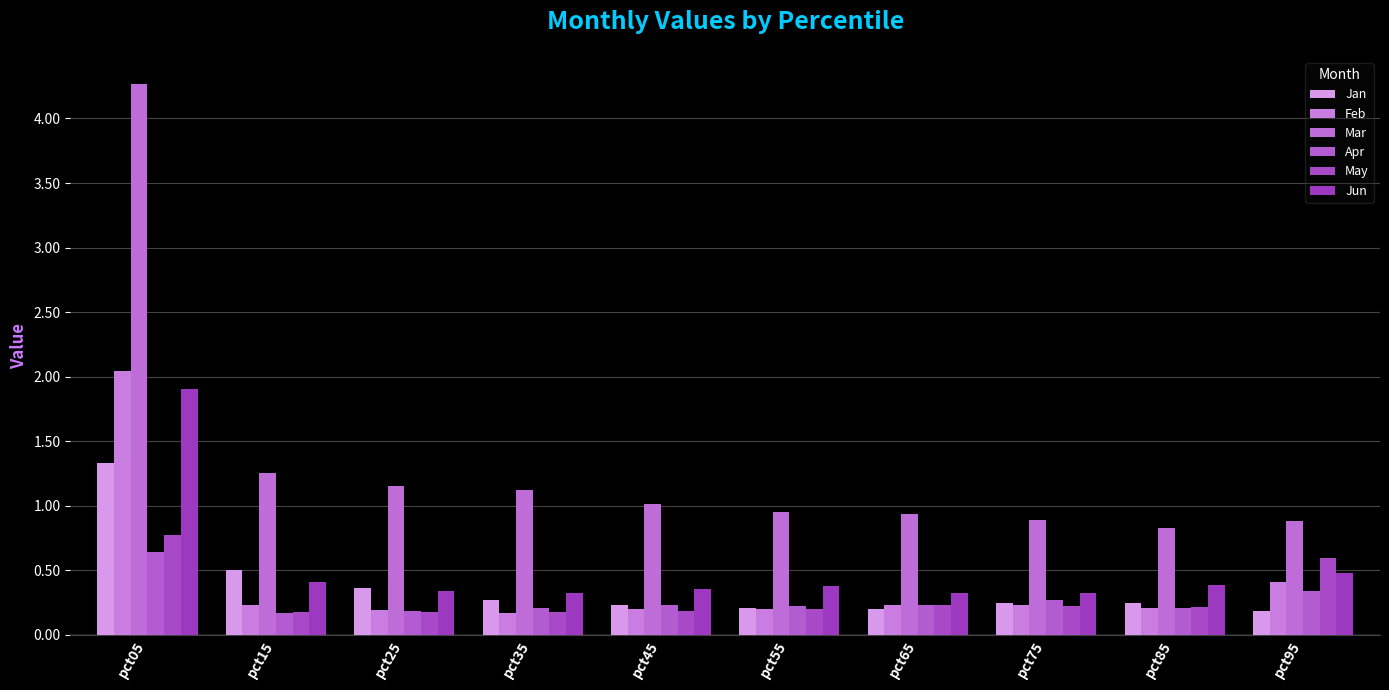

Between pct45 and pct75, which series saw the biggest shift?

Mar